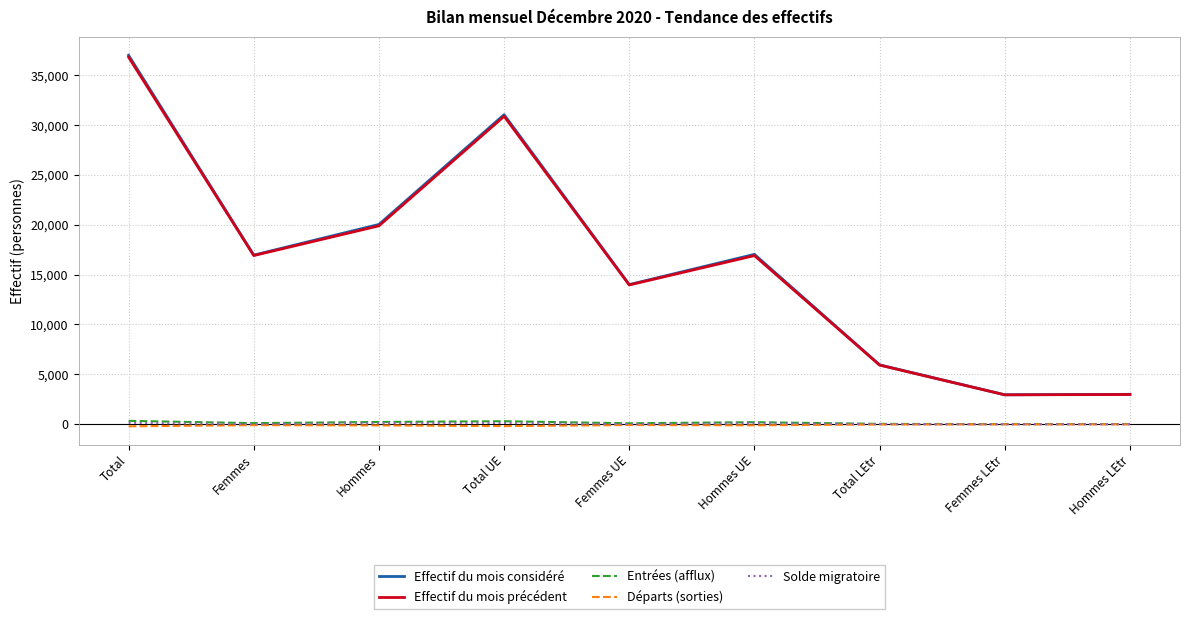

What are all the series names shown in the legend?

Effectif du mois considéré, Effectif du mois précédent, Entrées (afflux), Départs (sorties), Solde migratoire